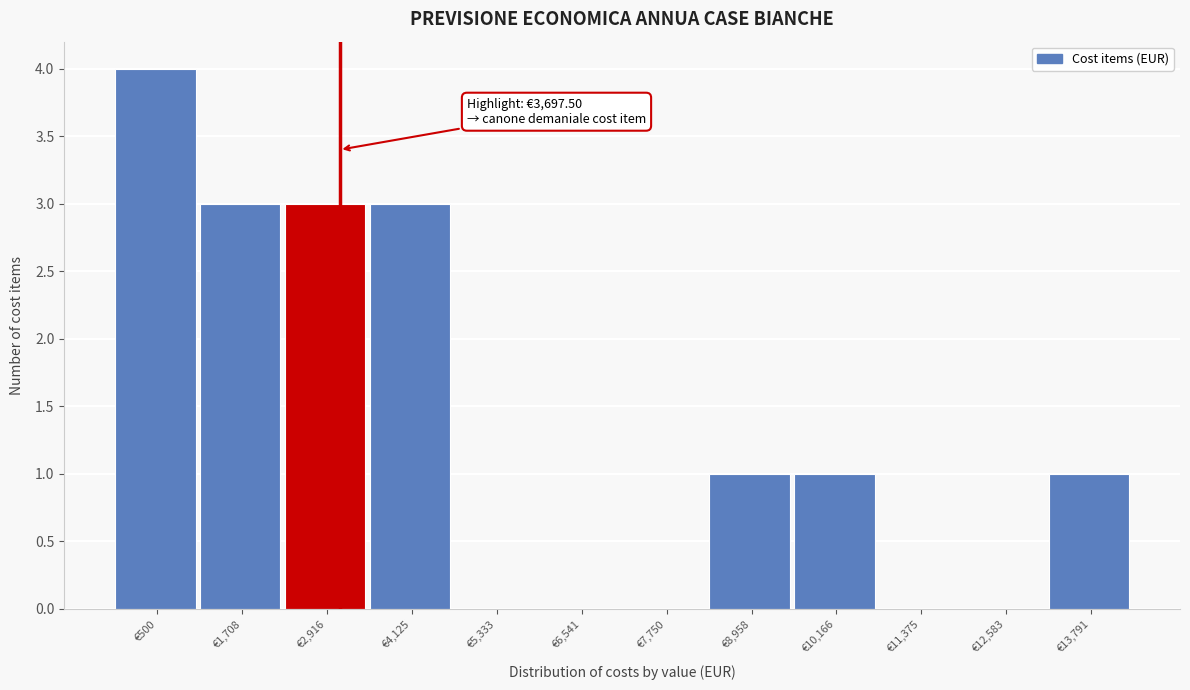

Reading left to right, transcribe all the data shown in this chart.

€500=4	€1,708=3	€2,916=3	€4,125=3	€5,333=0	€6,541=0	€7,750=0	€8,958=1	€10,166=1	€11,375=0	€12,583=0	€13,791=1